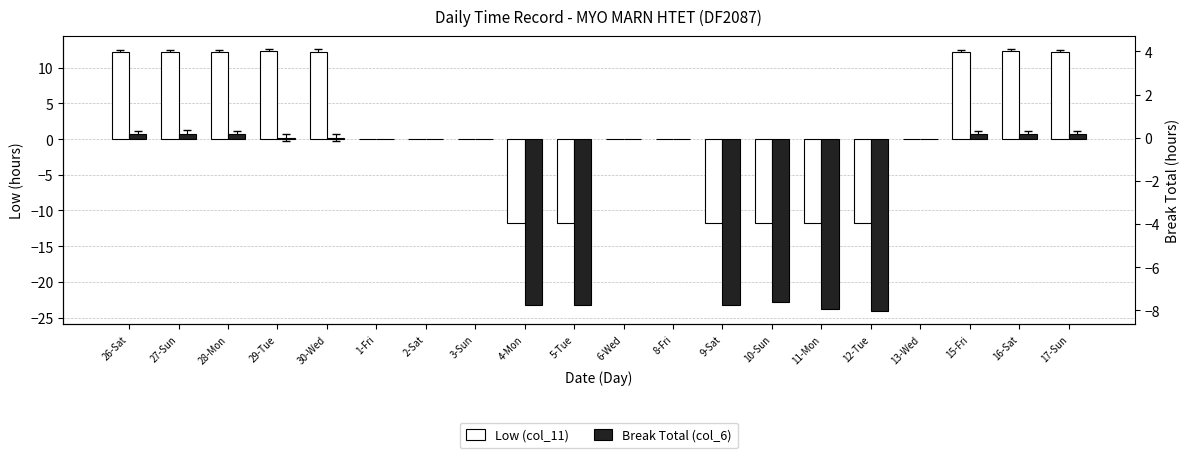

How many data points in Break Total (col_6) are above 0?

8